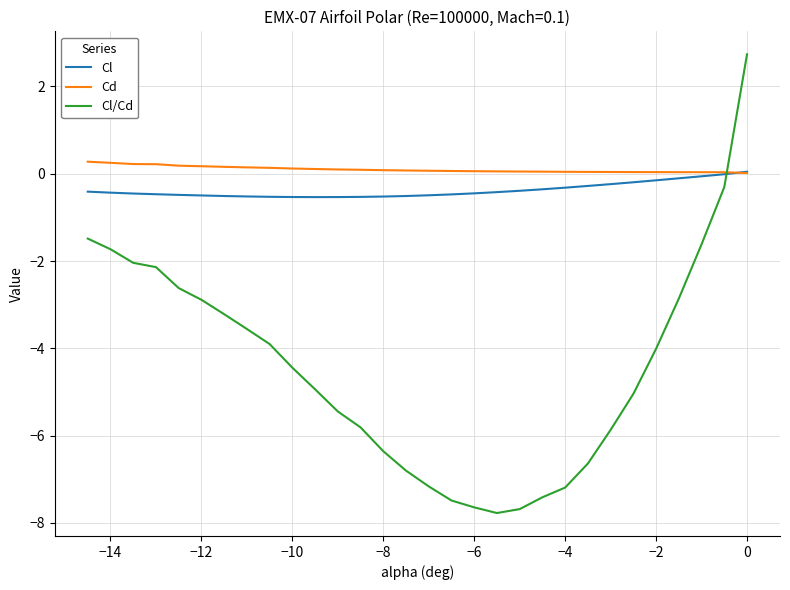

What is the maximum value for Cd?

0.3